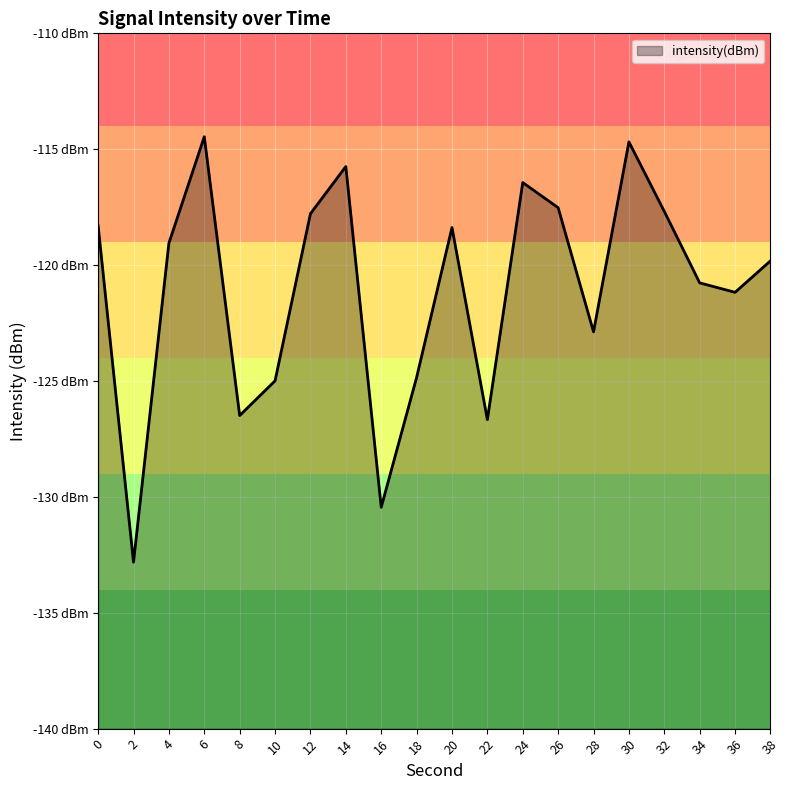

What is the smallest value displayed?

-132.8